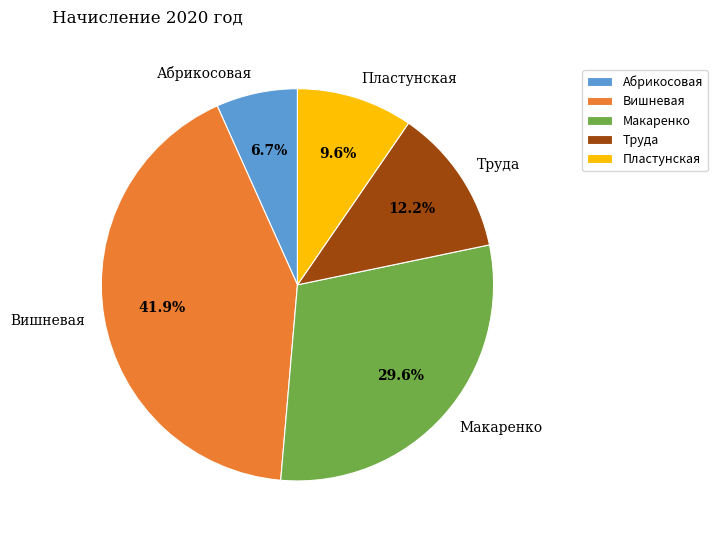

What percentage is NOT represented by Труда?

87.8%